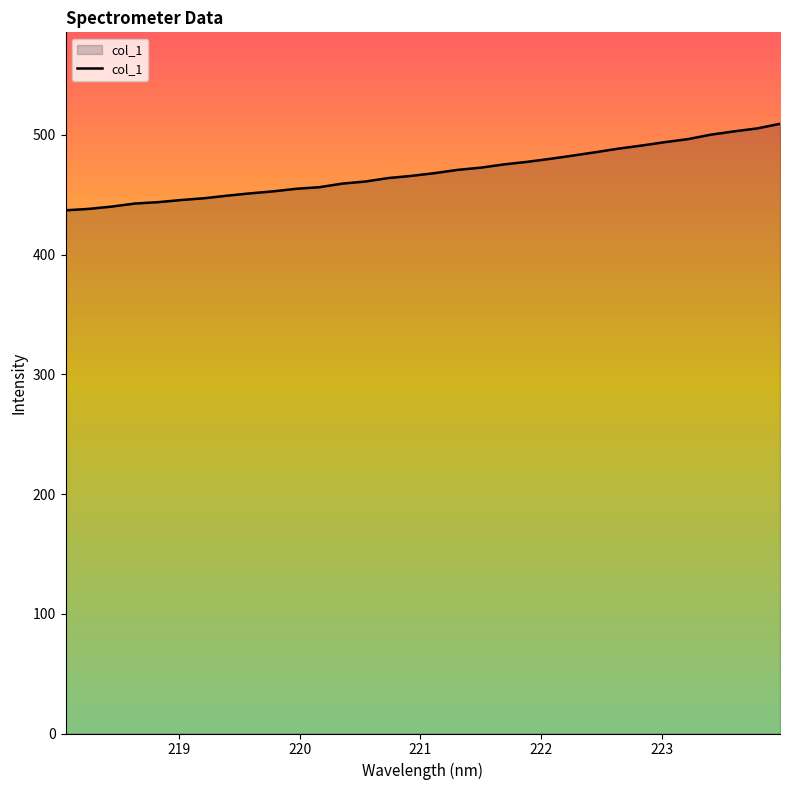

What is the difference between the maximum and minimum values?

72.3